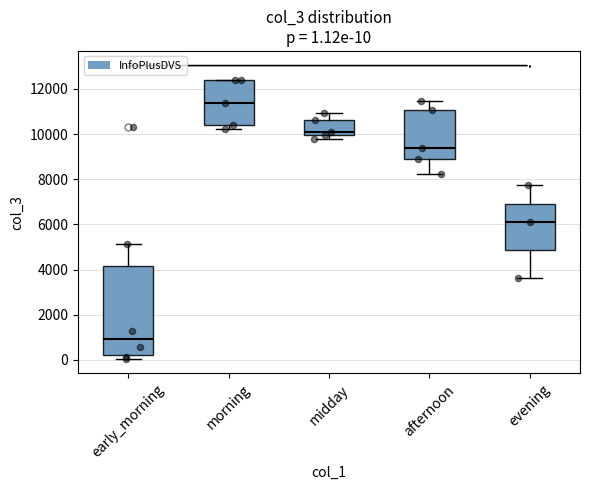

Comparing the boxes themselves (not the whiskers), which one is the tallest?

early_morning